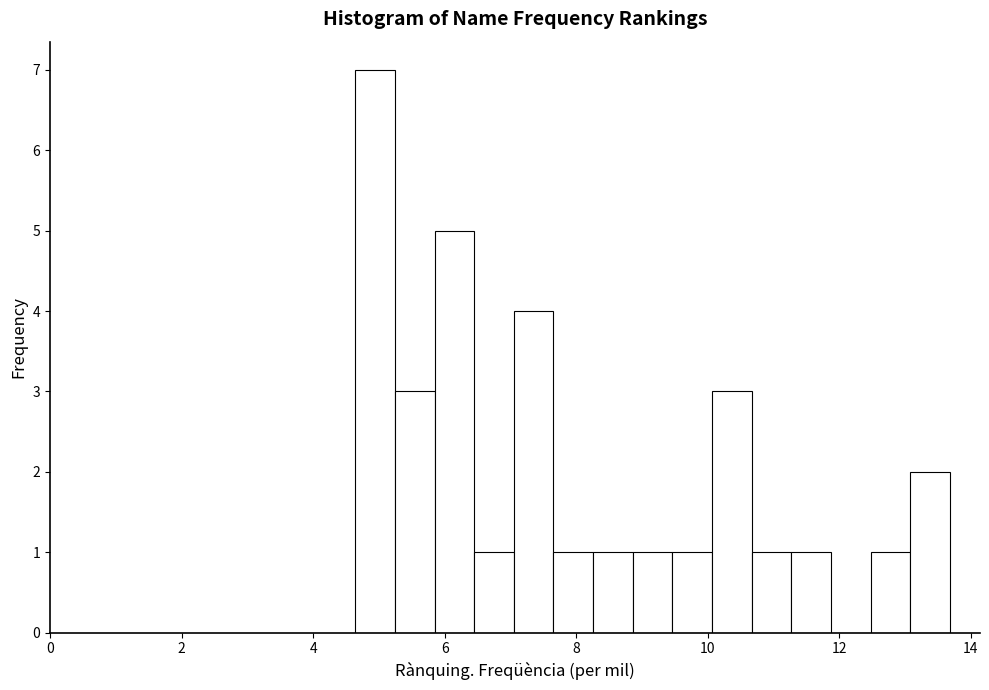

Read against the x-axis, roughly where is the centre of the tallest bar?

5.0